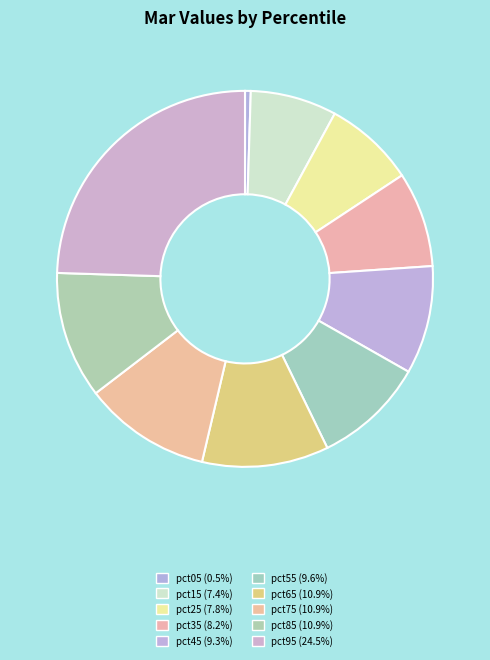

Rank the categories by value from lowest to highest.

pct05, pct15, pct25, pct35, pct45, pct55, pct65, pct85, pct75, pct95